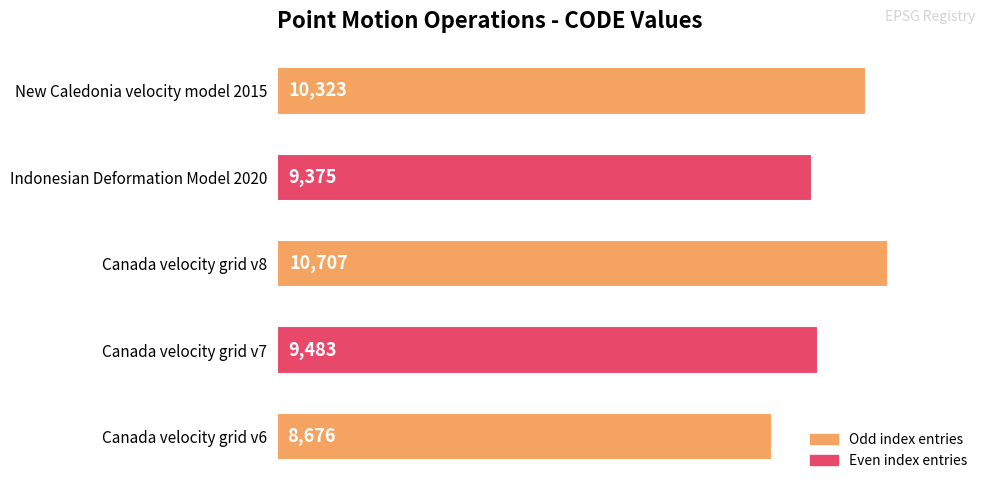

Which category has the highest value across all series?

Canada velocity grid v8